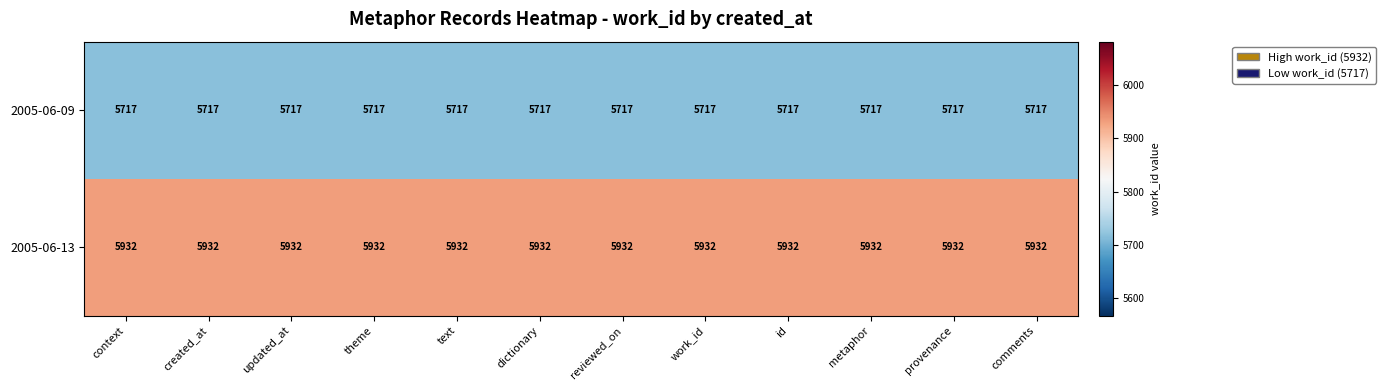

List the series in order of their overall mean, lowest first.

2005-06-09, 2005-06-13